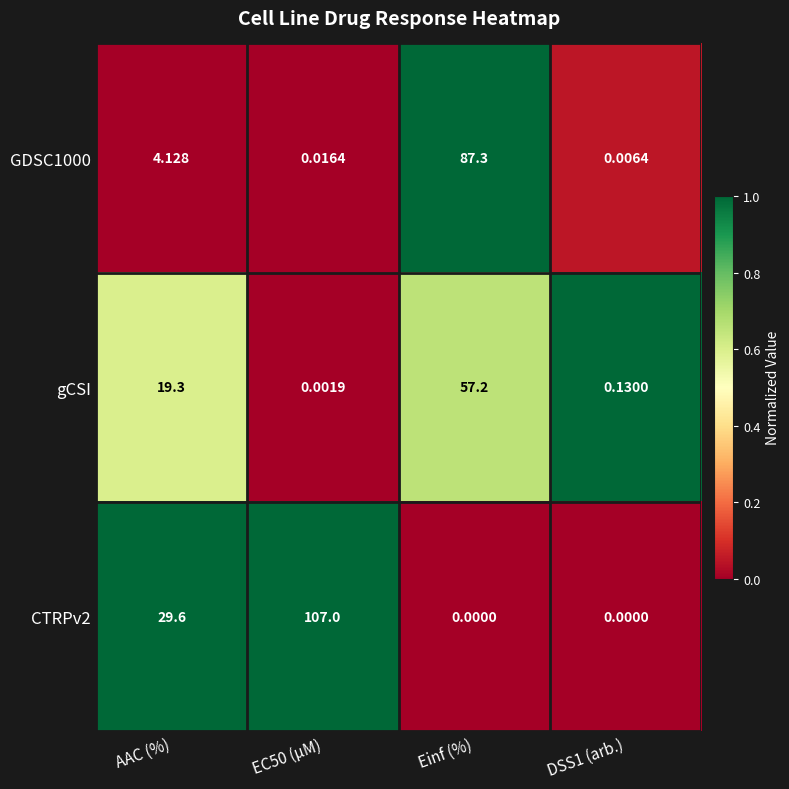

Which series has the largest total across all categories?

CTRPv2